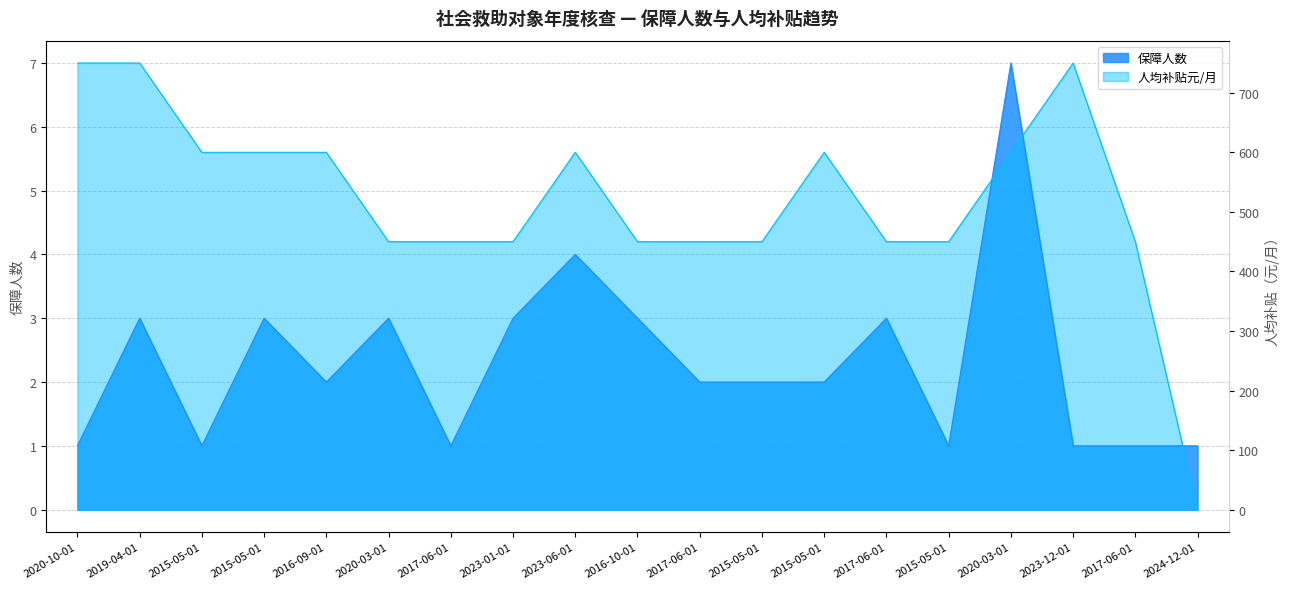

Does the chart display data point markers on the line(s)?

No